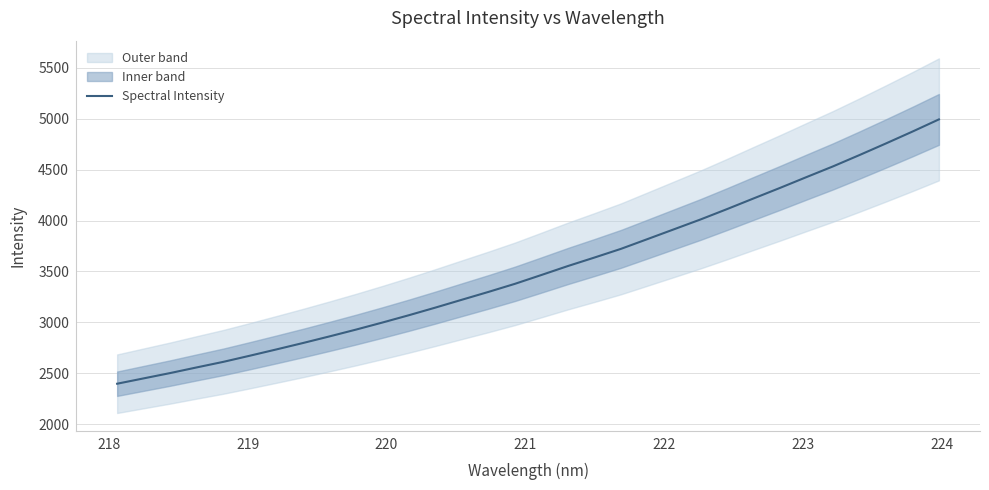

What is the lowest value of the Spectral Intensity series?

2397.2